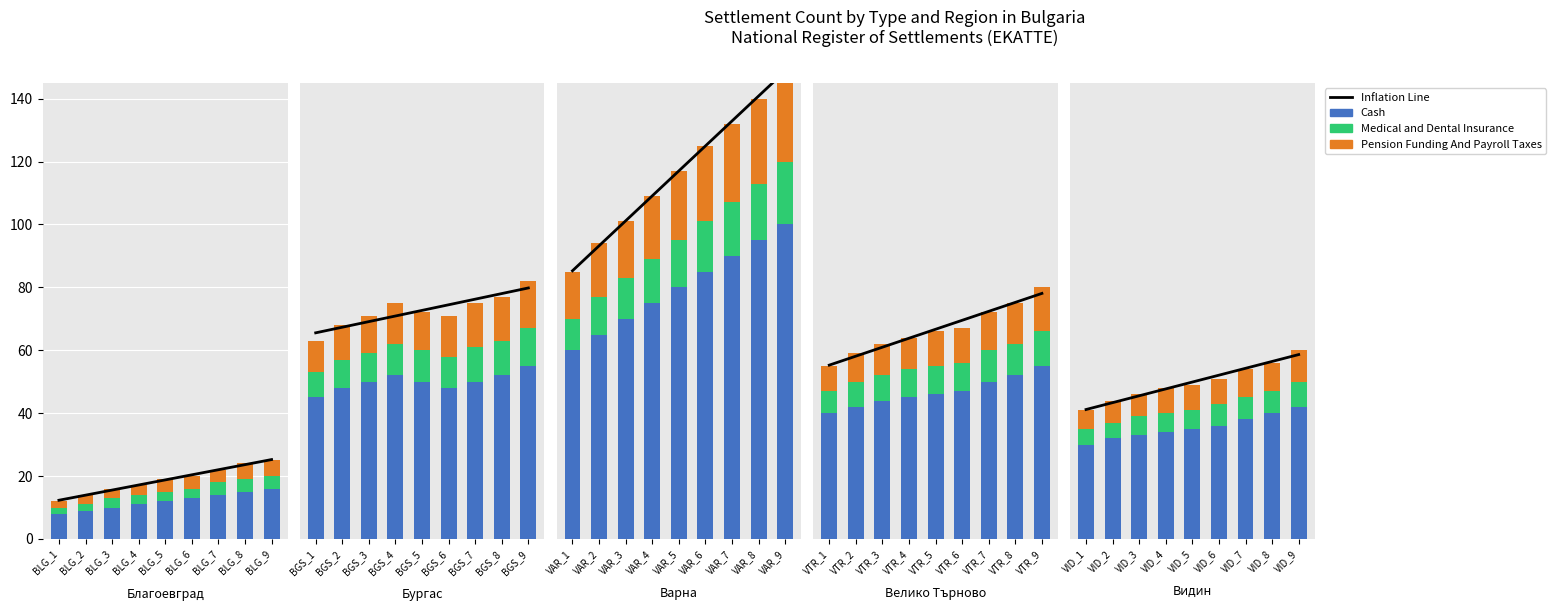

Rank the series by their maximum value, from highest to lowest.

Inflation Line, Cash, Pension Funding And Payroll Taxes, Medical and Dental Insurance